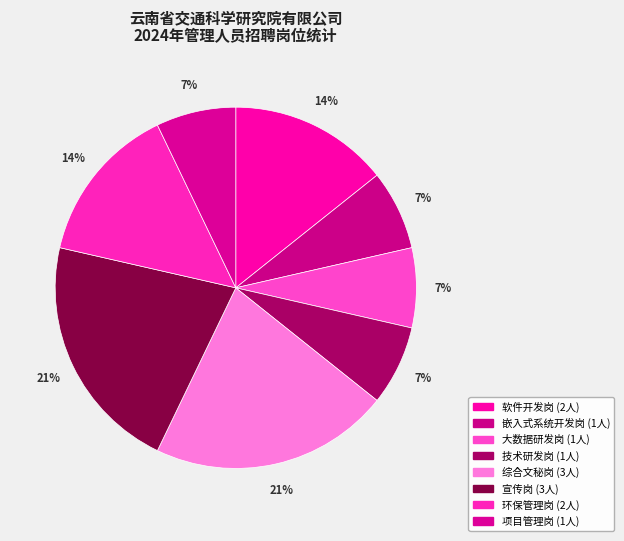

To the nearest percent, what percentage of the pie is 综合文秘岗?

21%